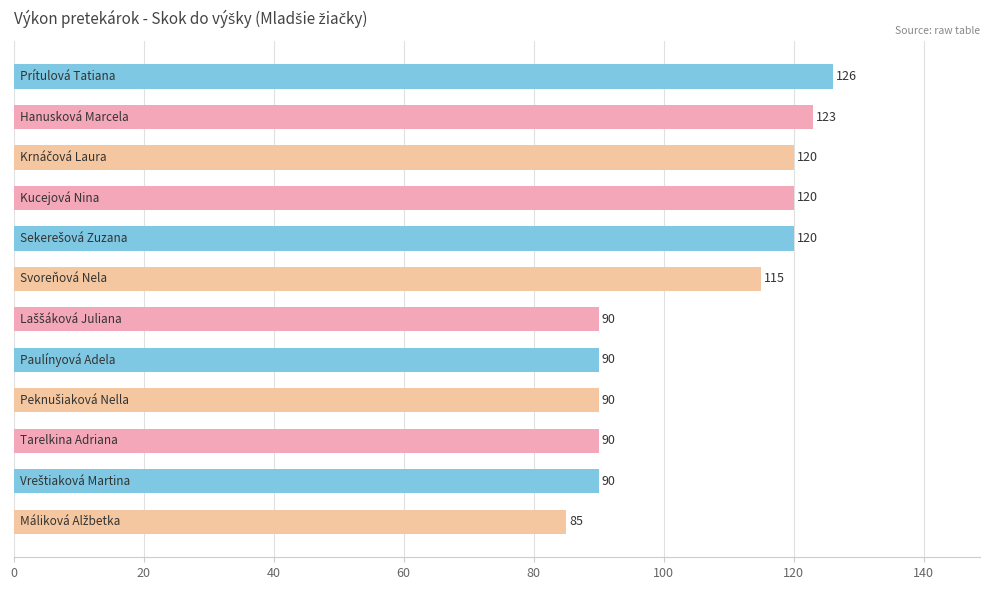

What is the value of the 3rd bar from the top?

120